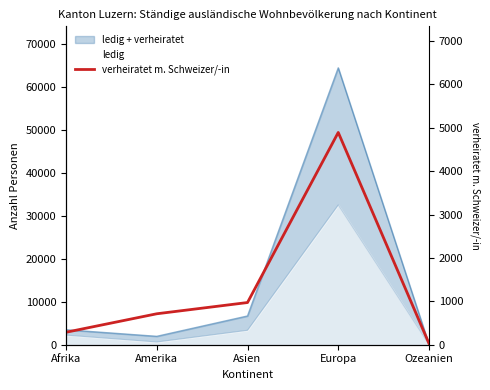

What is the difference between the maximum and second lowest values?

4603